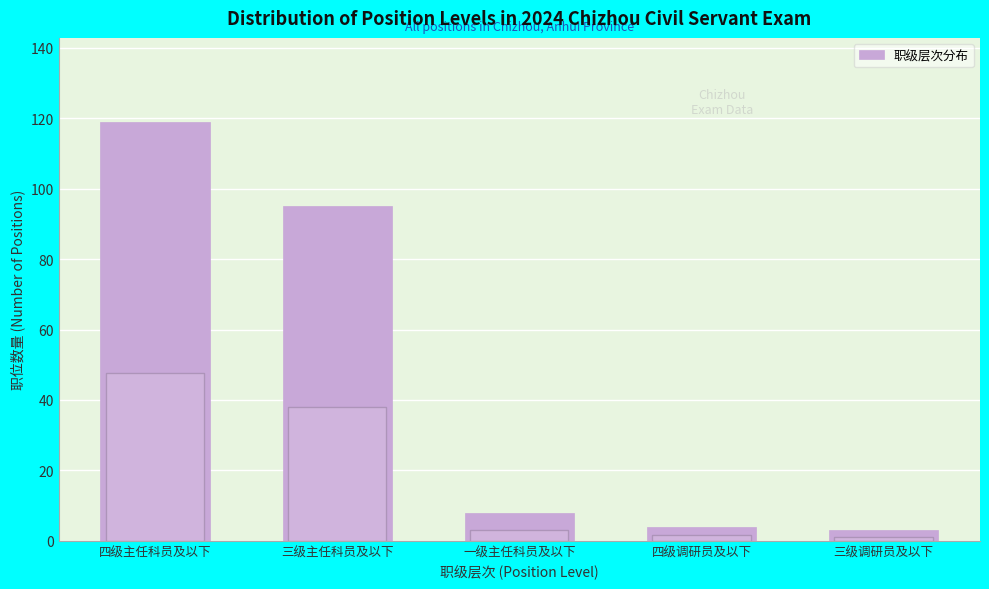

Reading left to right, extract all data points from this chart.

四级主任科员及以下=119	三级主任科员及以下=95	一级主任科员及以下=8	四级调研员及以下=4	三级调研员及以下=3